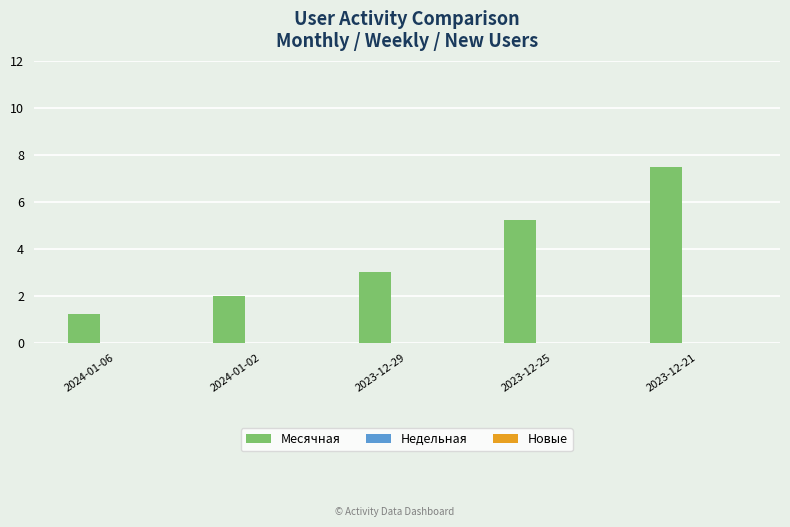

What is the greatest value displayed?

7.5